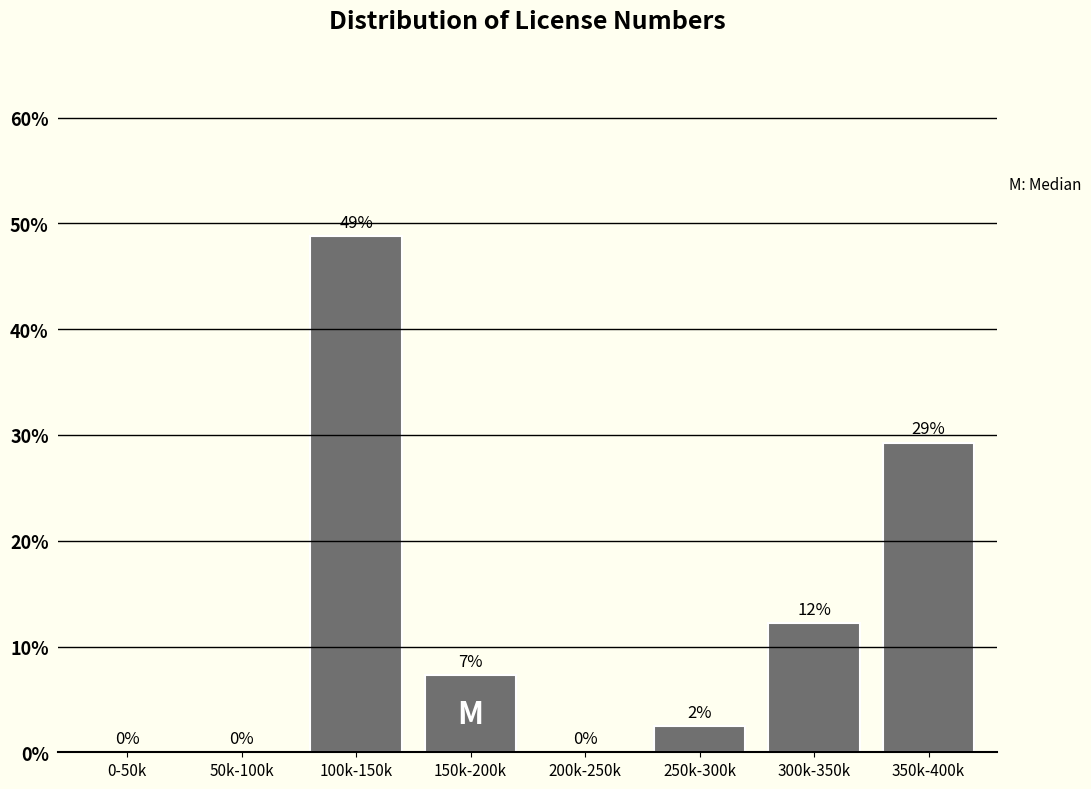

Are the bars horizontal?

No